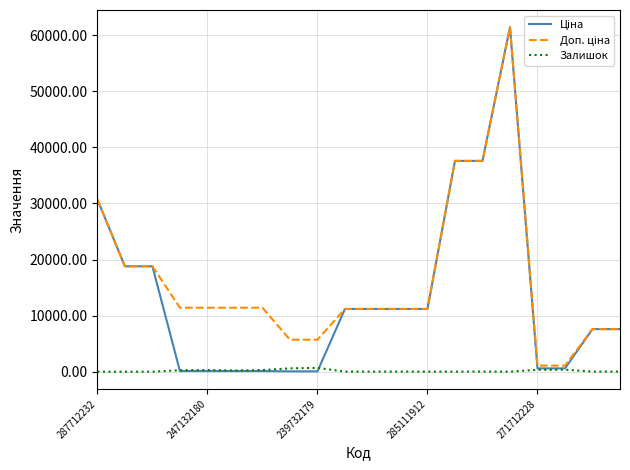

Is this an area chart (filled region under the line)?

No